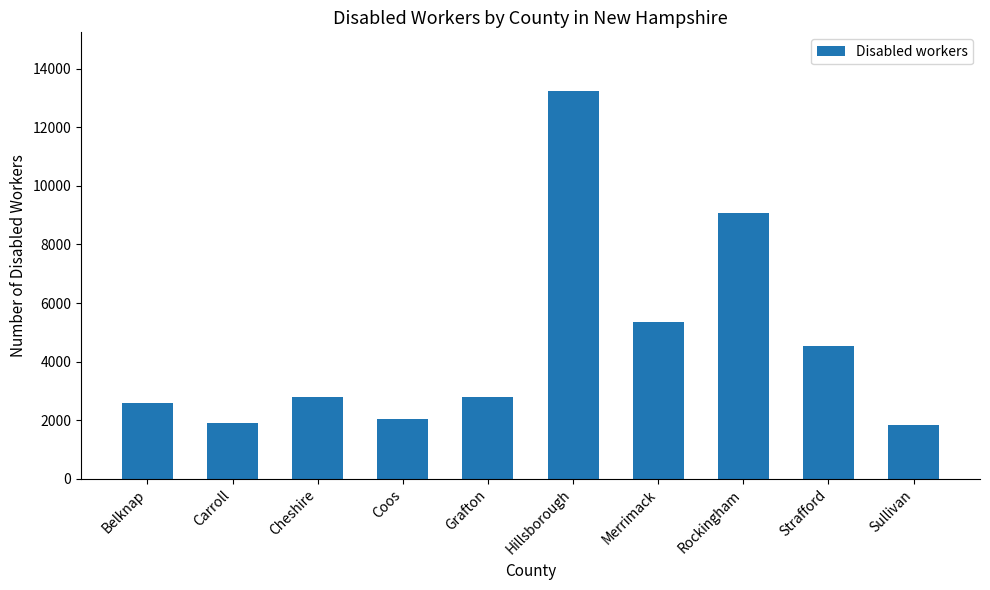

Where is the data nearest to the value 7544?

Rockingham